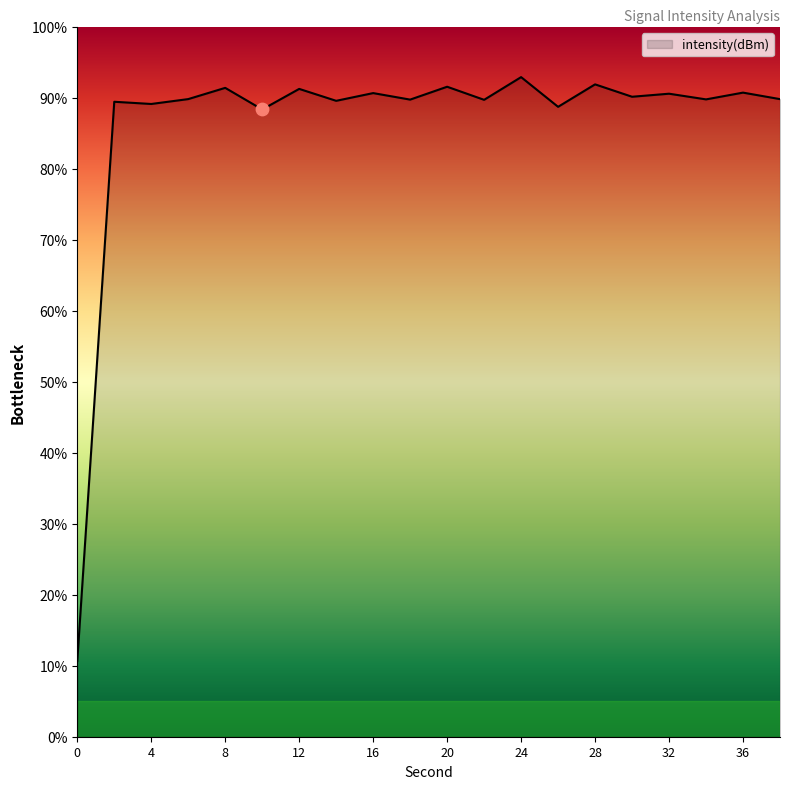

What is the smallest value displayed?

10.7